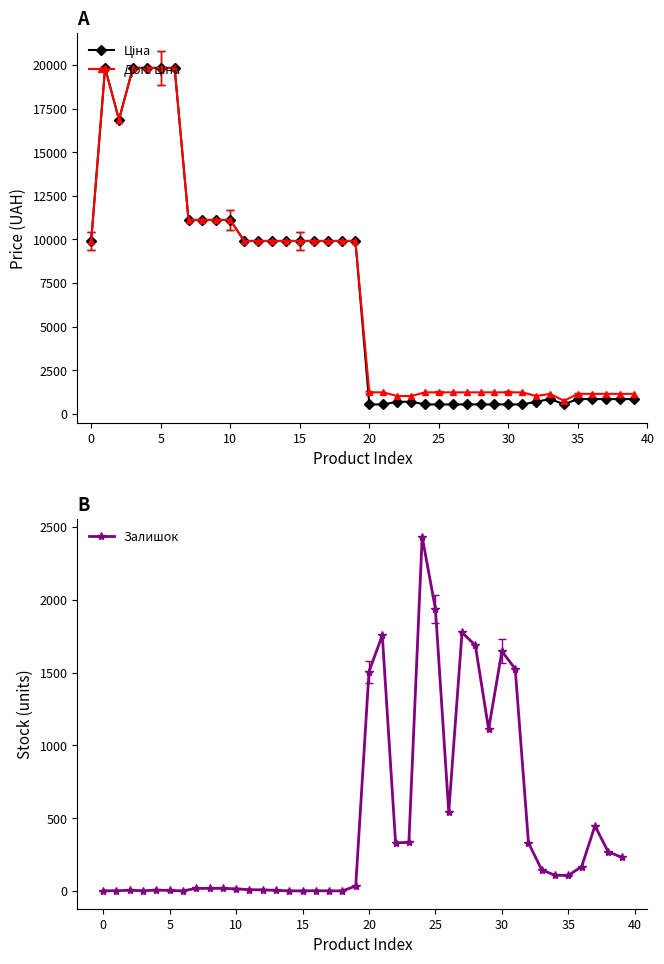

How many distinct data groups are displayed?

3